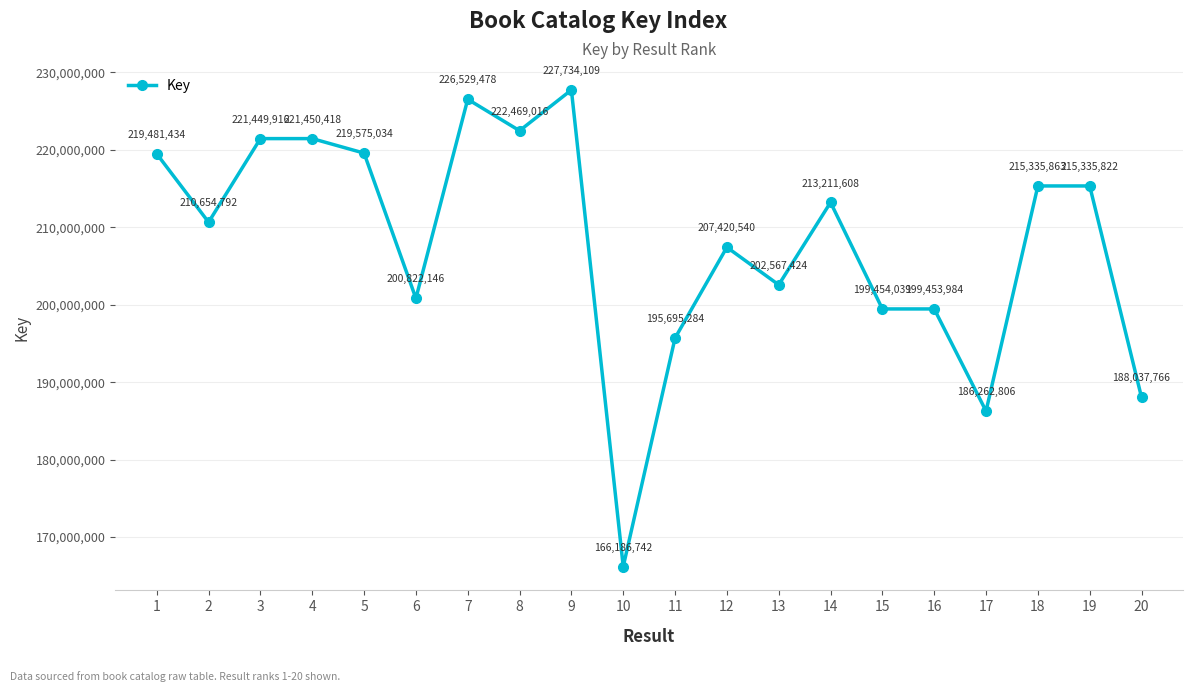

How many interior local peaks (higher than both neighbors) does the data have?

6